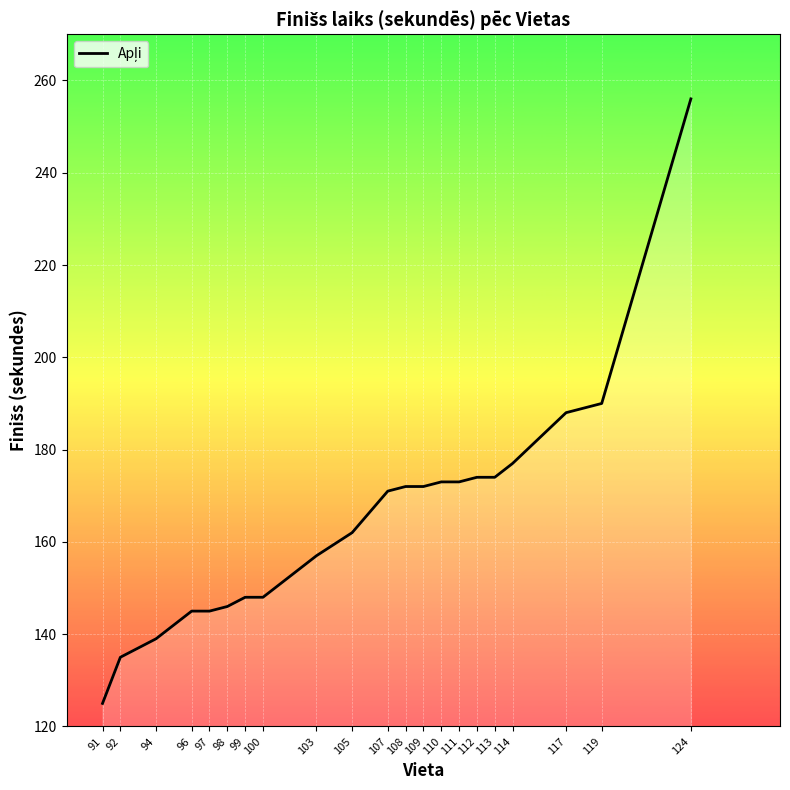

What is the difference between the values at 91 and 105?

37